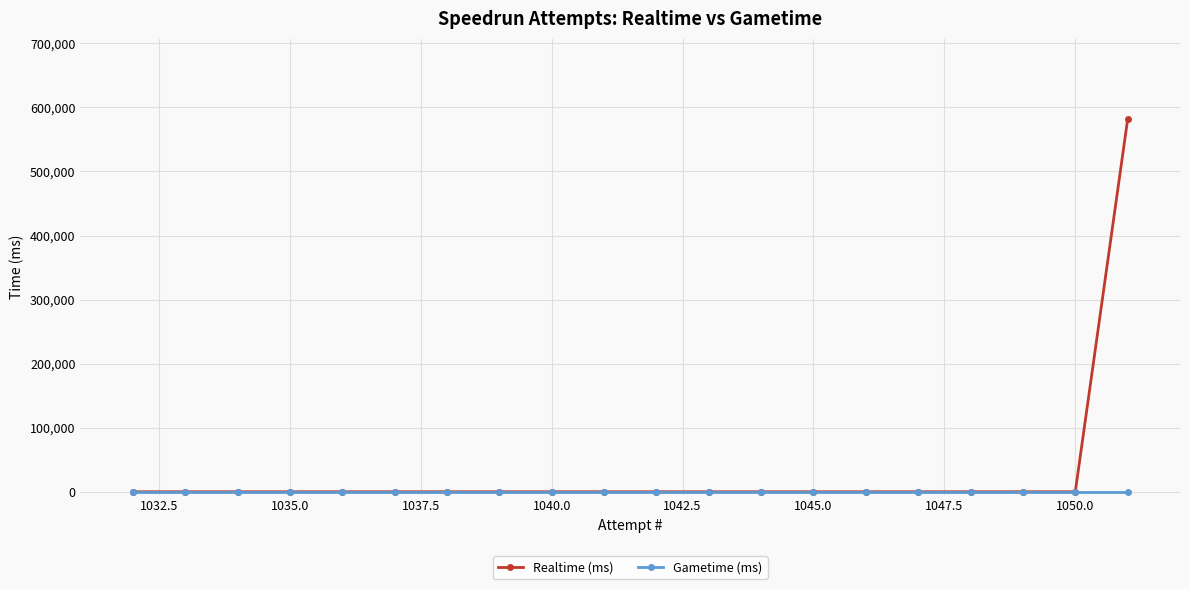

Which series has the largest range (max minus min)?

Realtime (ms)